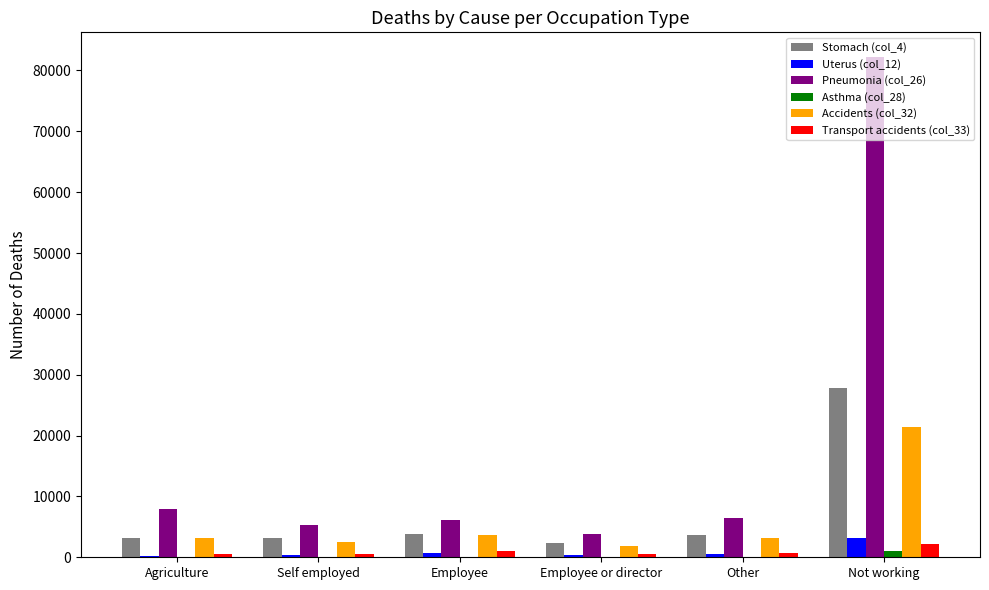

Read the Uterus (col_12) value at Self employed, to the nearest 50.

450